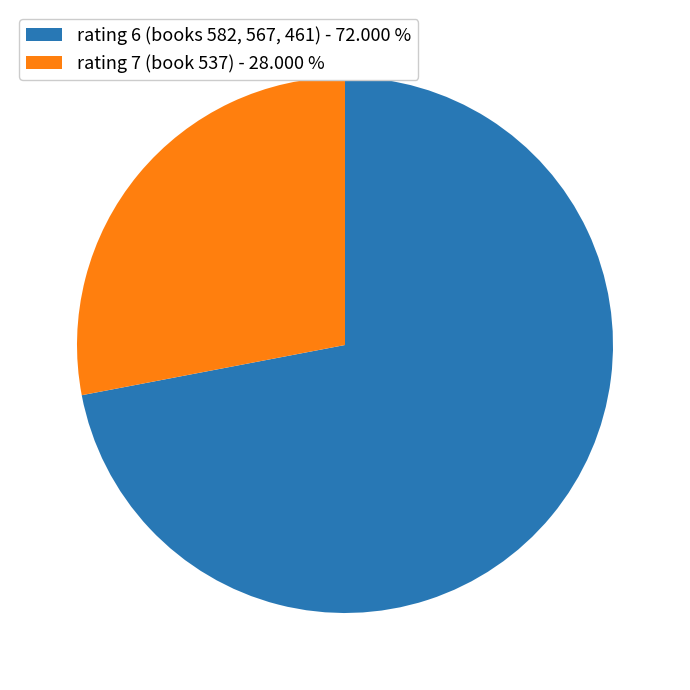

Which category has the biggest portion of the pie?

rating 6 (books 582, 567, 461) - 72.000 %